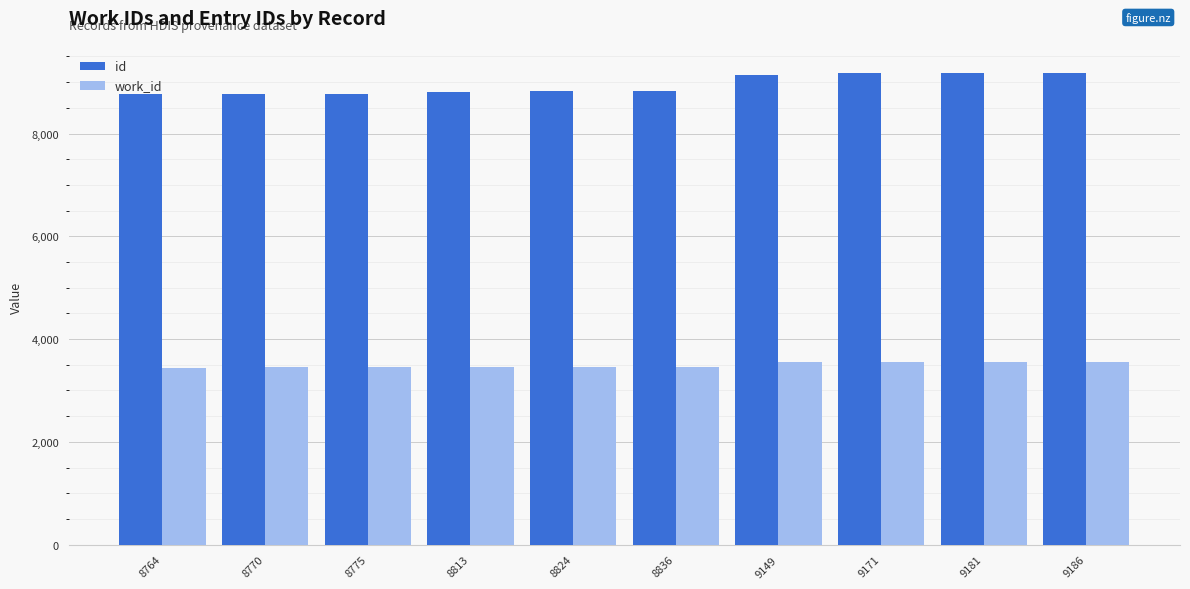

How many data points in work_id are less than 3460?

5